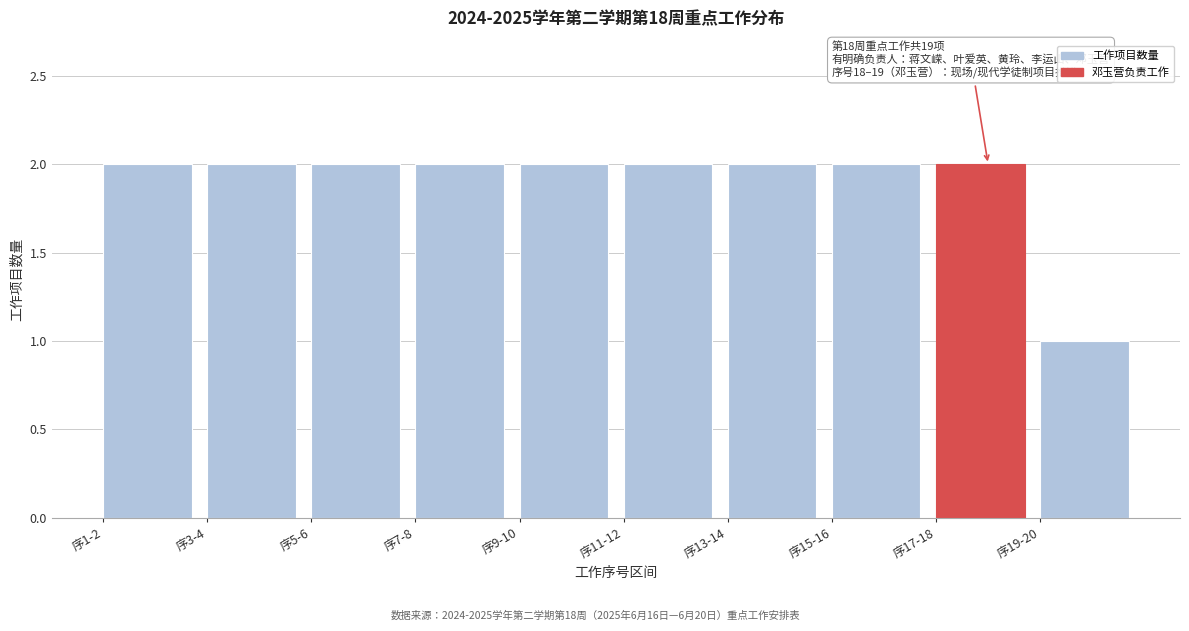

Reading left to right, transcribe all the data shown in this chart.

2	2	2	2	2	2	2	2	2	1